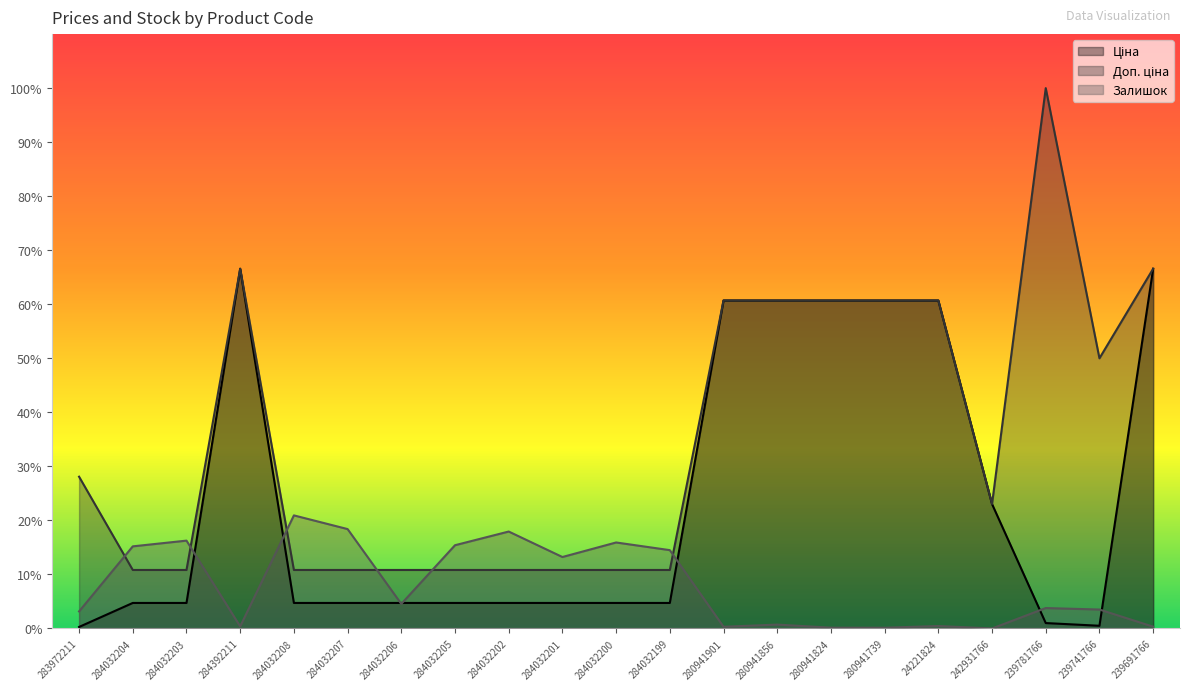

What is the difference between the maximum and minimum values in the Ціна series?

66.3